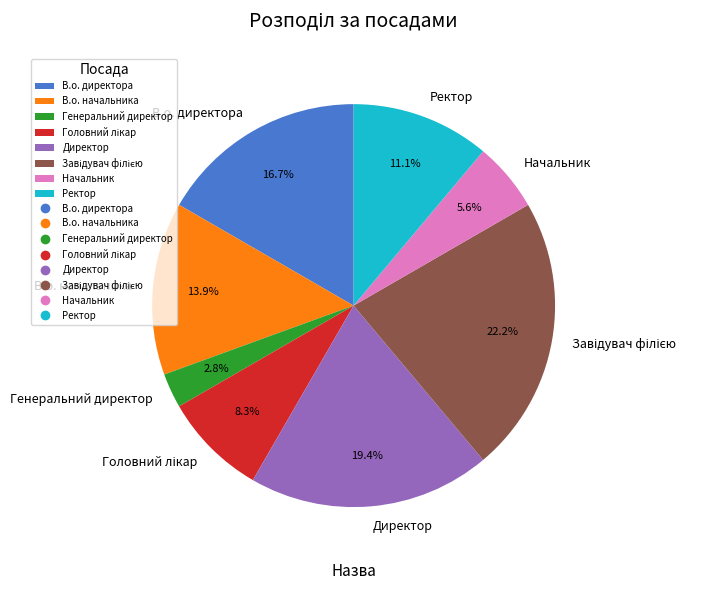

What percentage is the В.о. директора slice, to the nearest percent?

17%